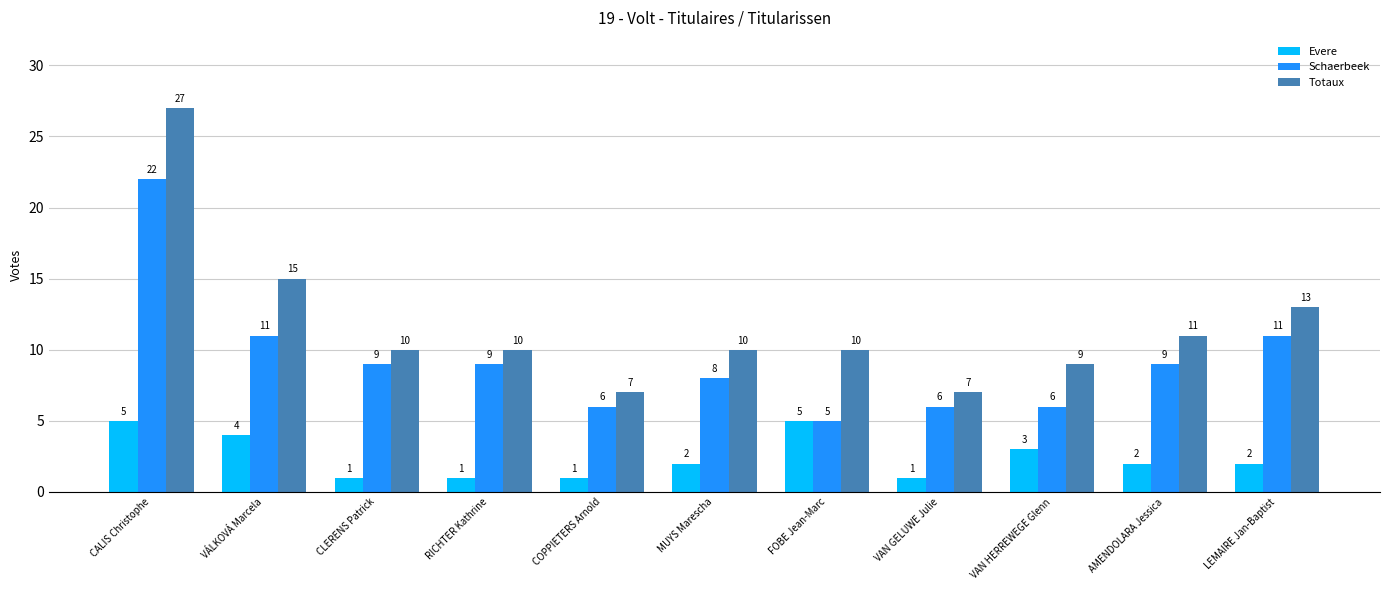

What is the value of the Evere bar at the 2nd from the left?

4